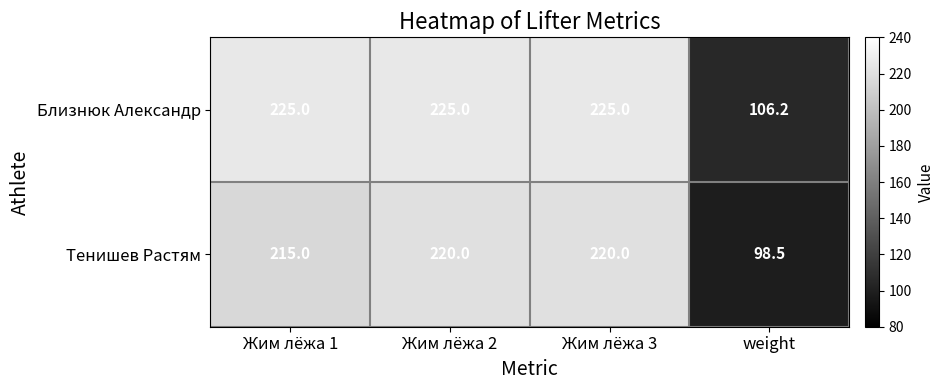

Reading left to right, list all the values displayed in this chart.

Близнюк Александр: 225.0	225.0	225.0	106.2
Тенишев Растям: 215.0	220.0	220.0	98.5